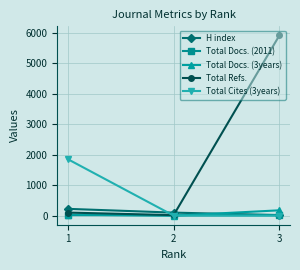

Which series has the largest range (max minus min)?

Total Refs.